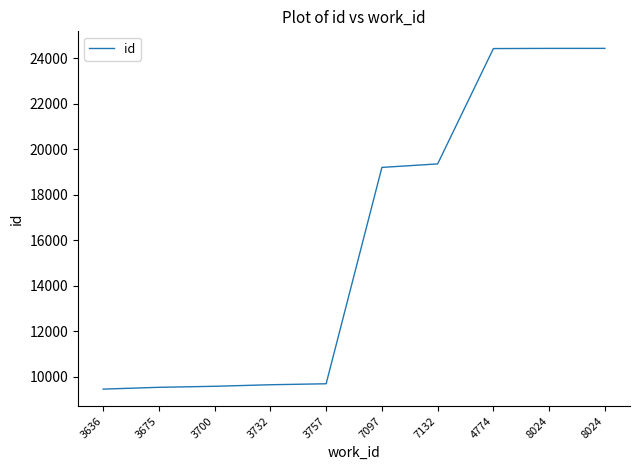

How many lines are shown in the chart?

1